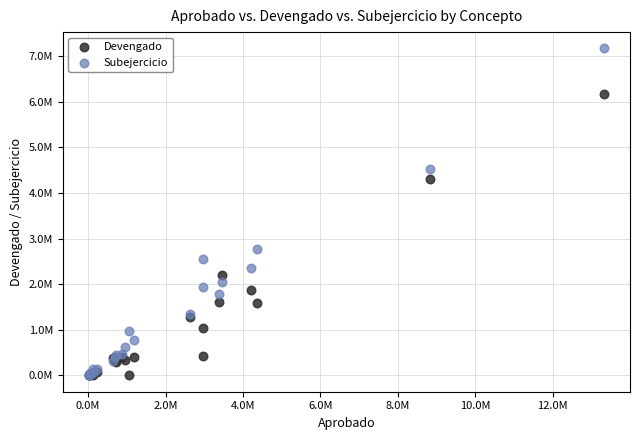

Which series reaches the maximum Y coordinate?

Subejercicio